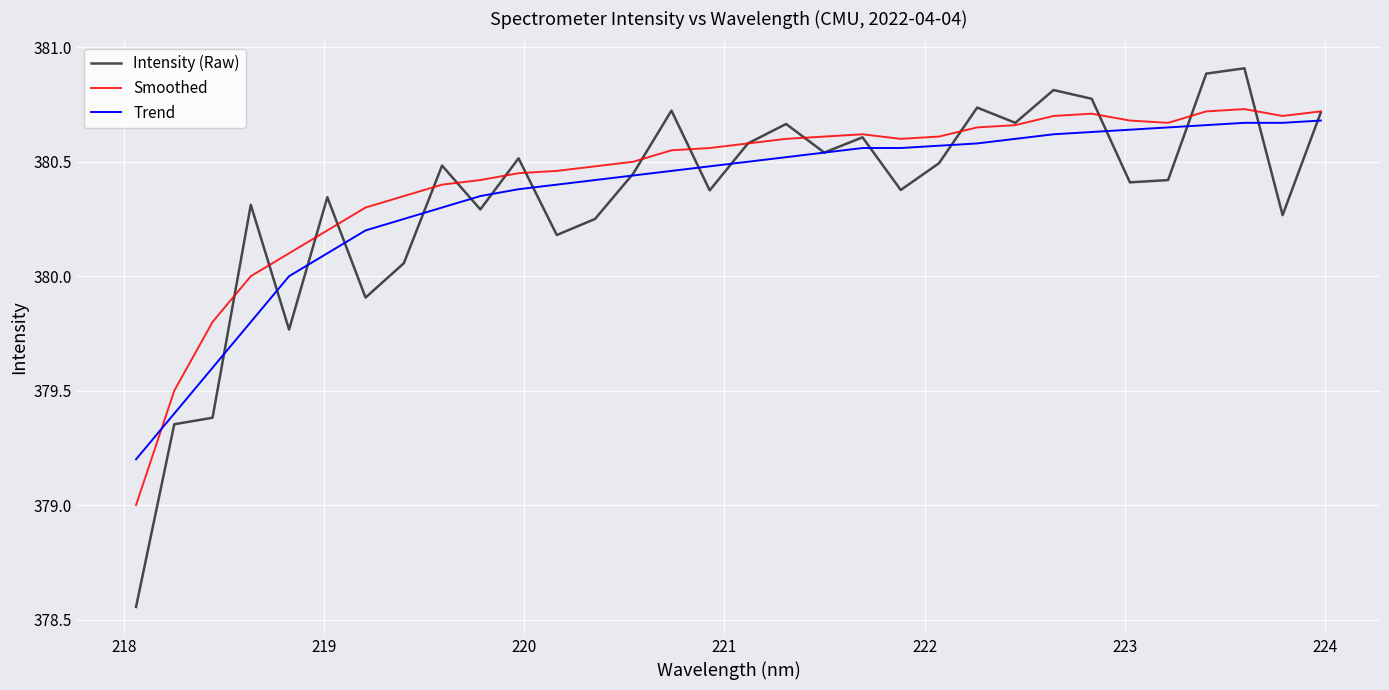

How many distinct data groups are displayed?

3